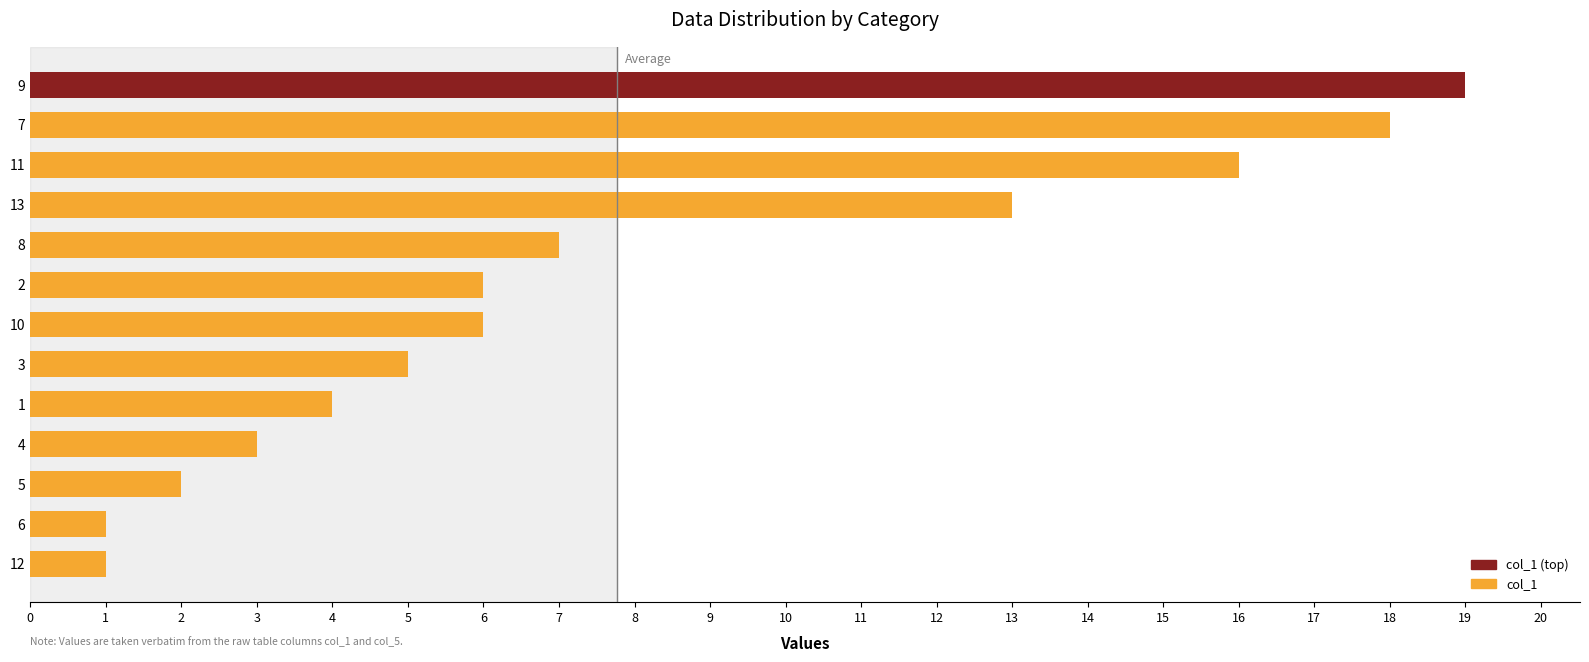

Are the bars horizontal?

Yes